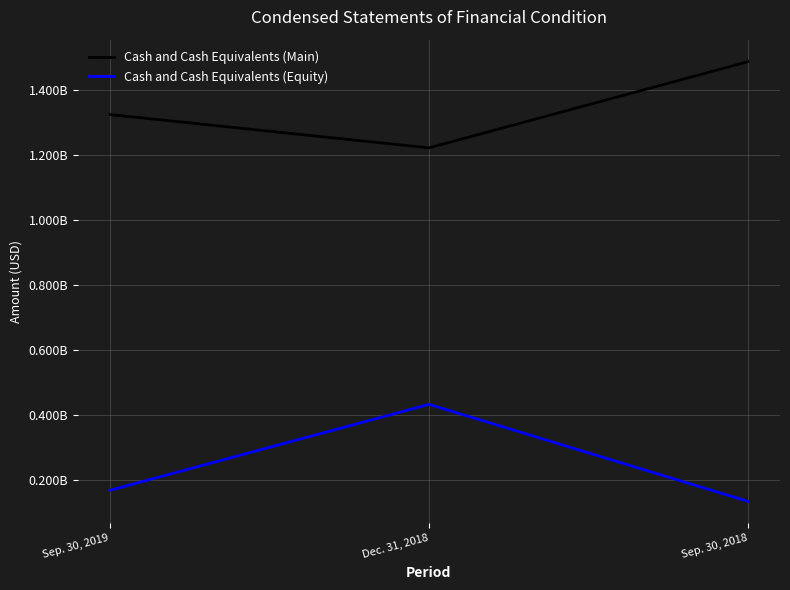

Does the chart display data point markers on the line(s)?

No